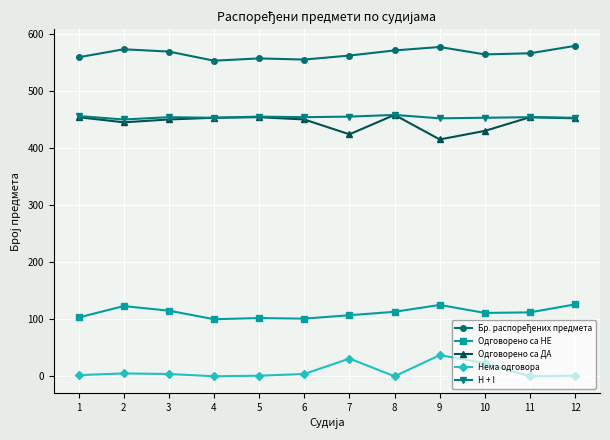

What is the maximum value for Одговорено са НЕ?

126